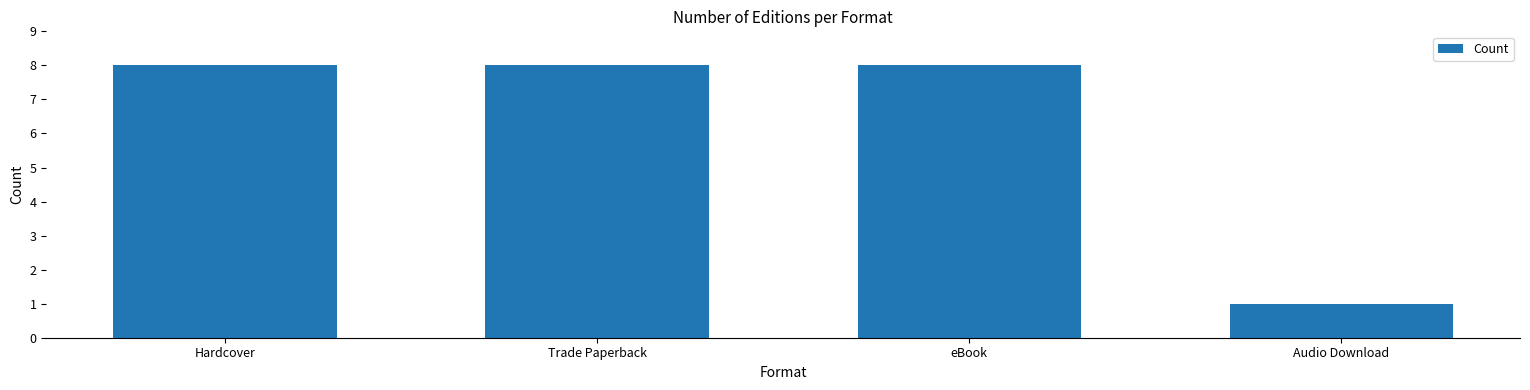

Does the chart contain stacked bars?

No